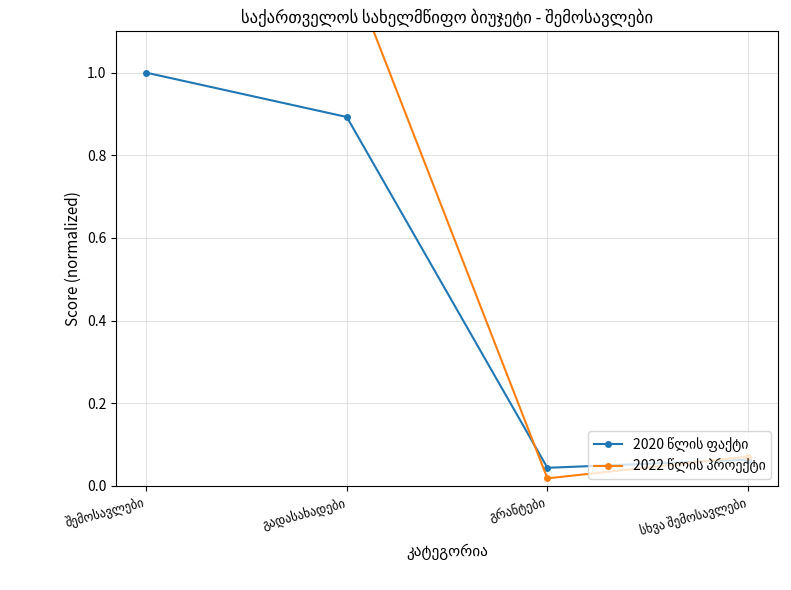

What is the approximate value of 2022 წლის პროექტი at სხვა შემოსავლები?

0.1